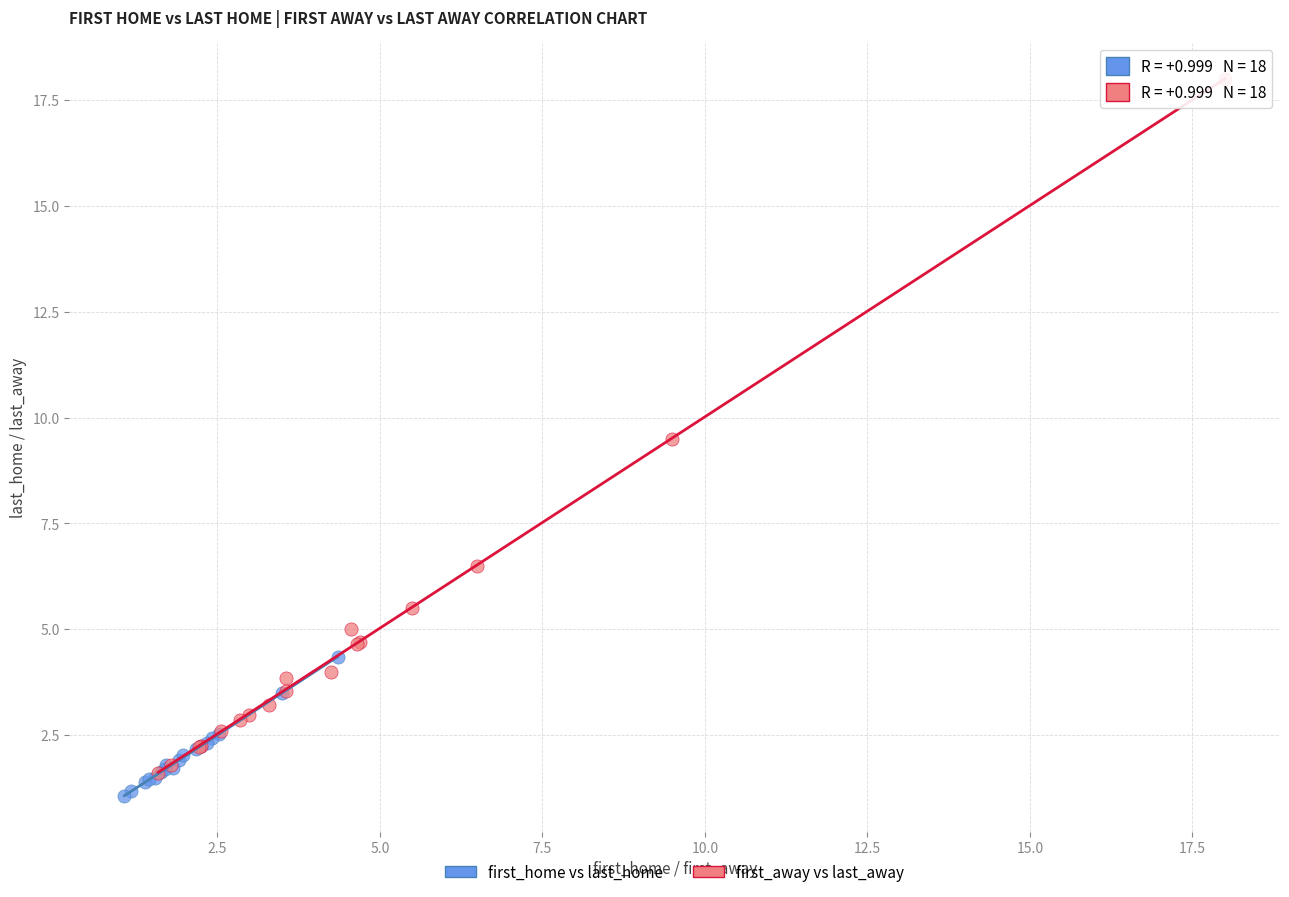

Which series has the widest spread of Y values?

first_away vs last_away